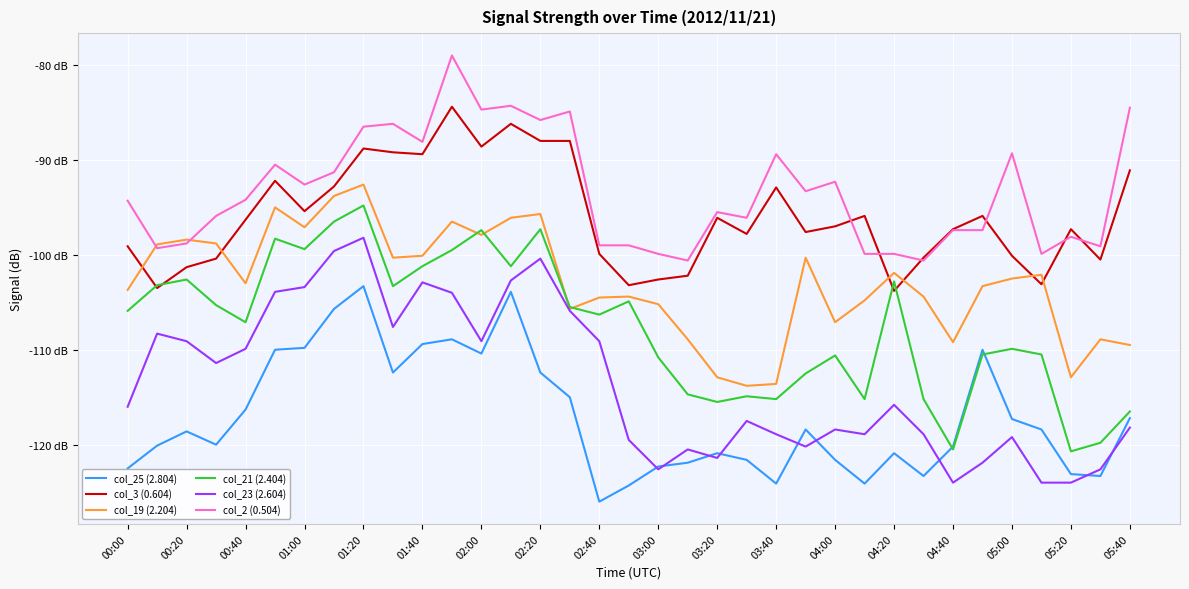

Does the chart display data point markers on the line(s)?

No